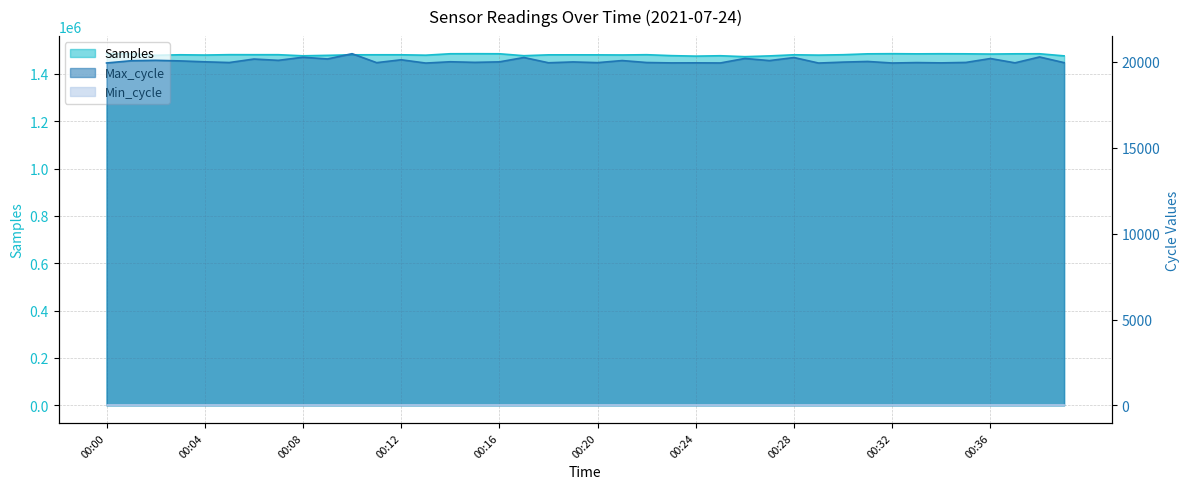

Is it true that Samples equals 1964721 at 00:06?

False